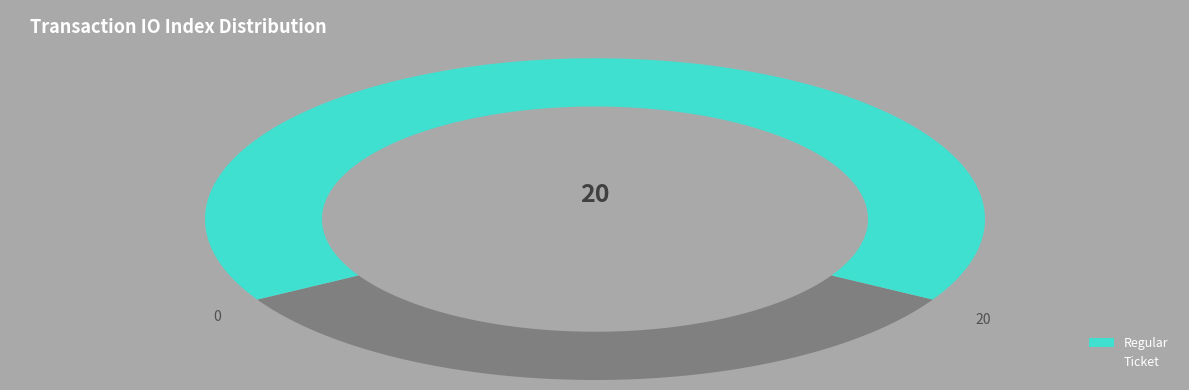

What percentage is the Regular slice, to the nearest percent?

100%